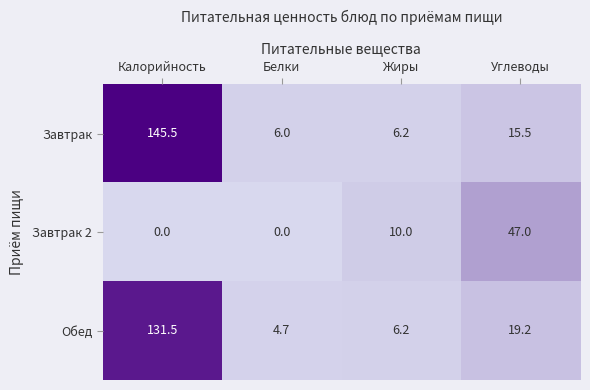

Rank the categories by Обед value from lowest to highest.

Белки, Жиры, Углеводы, Калорийность